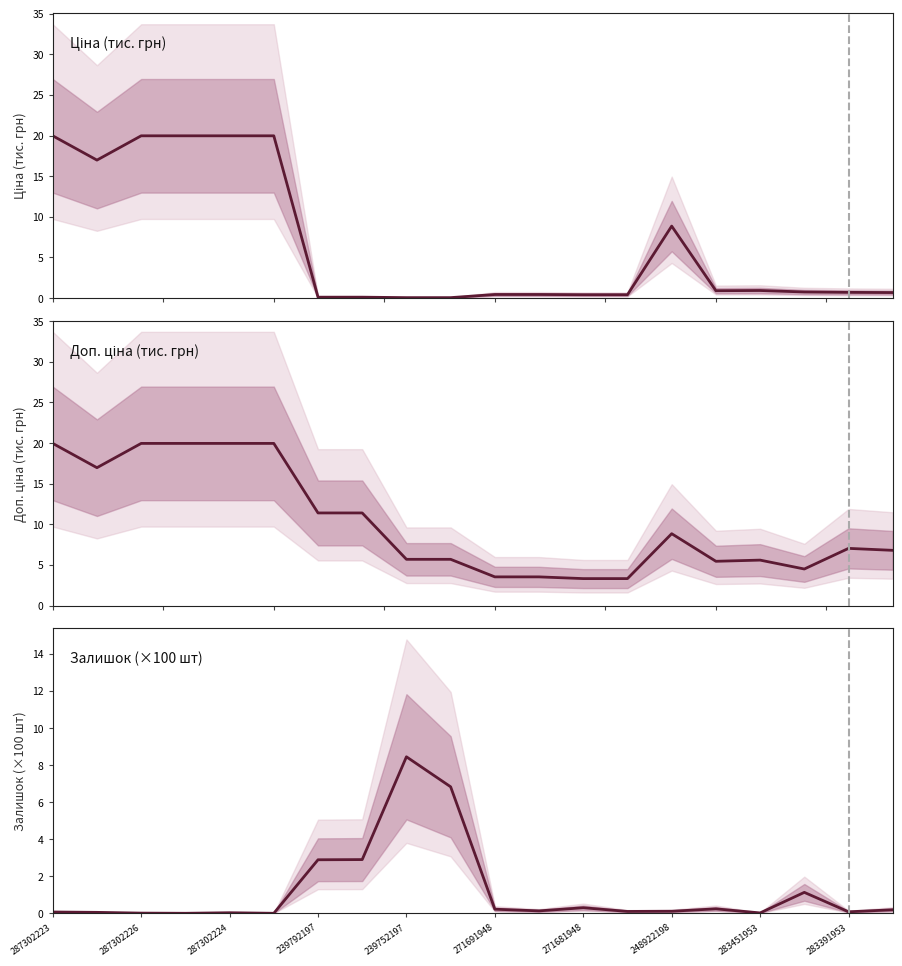

At 287302223, list the series in order from smallest to largest.

Залишок (×100 шт), Ціна (тис. грн), Доп. ціна (тис. грн)